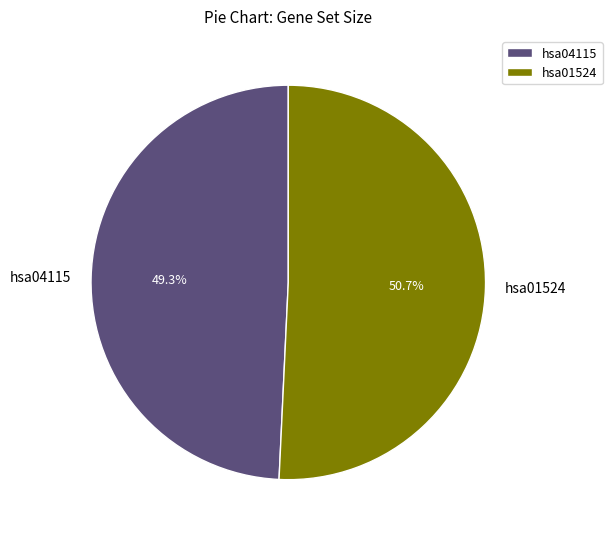

What percentage is the hsa04115 slice, to the nearest percent?

49%